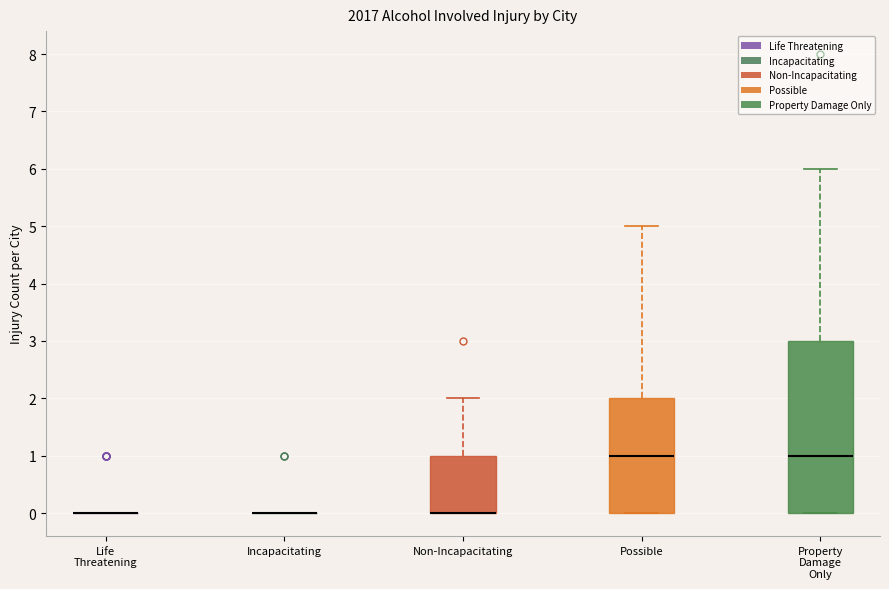

Which box is the tallest, from its lower edge to its upper edge?

Property Damage Only